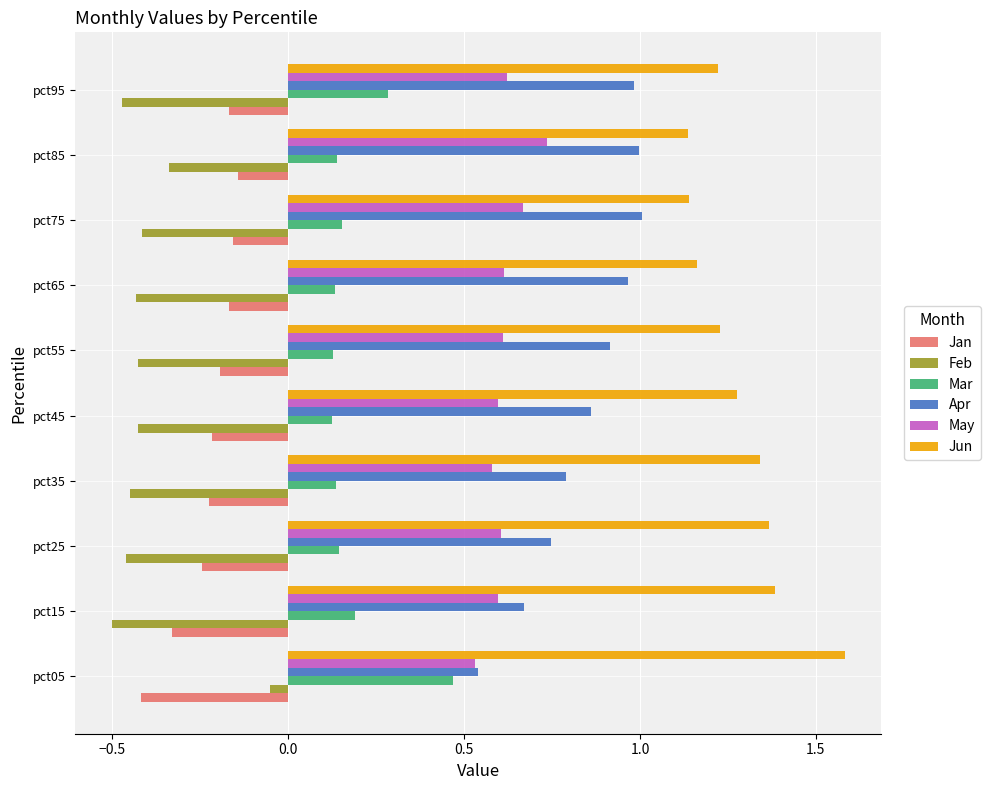

True or false: Feb has a value of -0.5 at pct35.

True